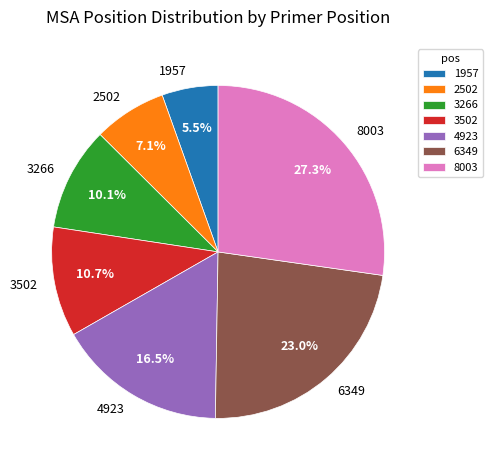

Does any single category account for the majority?

No